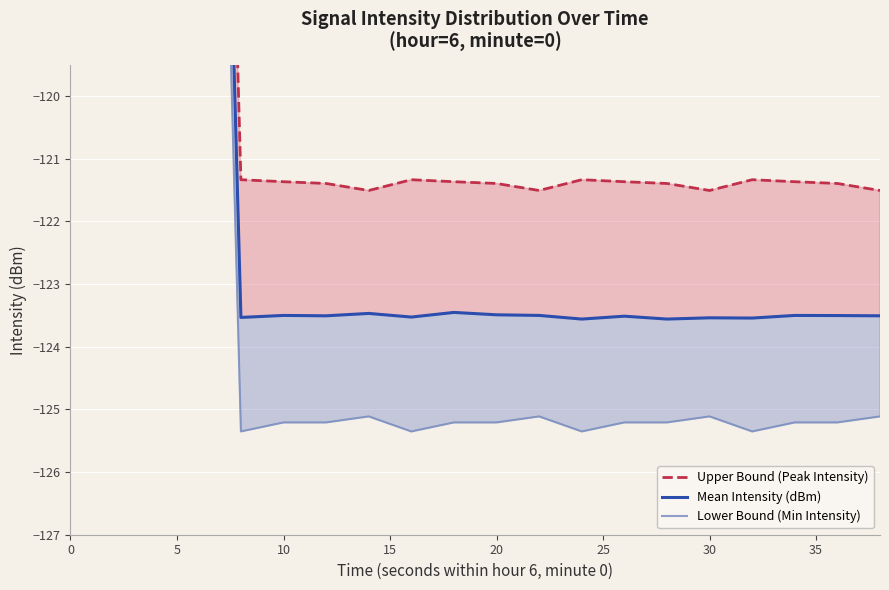

List the series in order of their overall mean, lowest first.

Lower Bound (Min Intensity), Mean Intensity (dBm), Upper Bound (Peak Intensity)